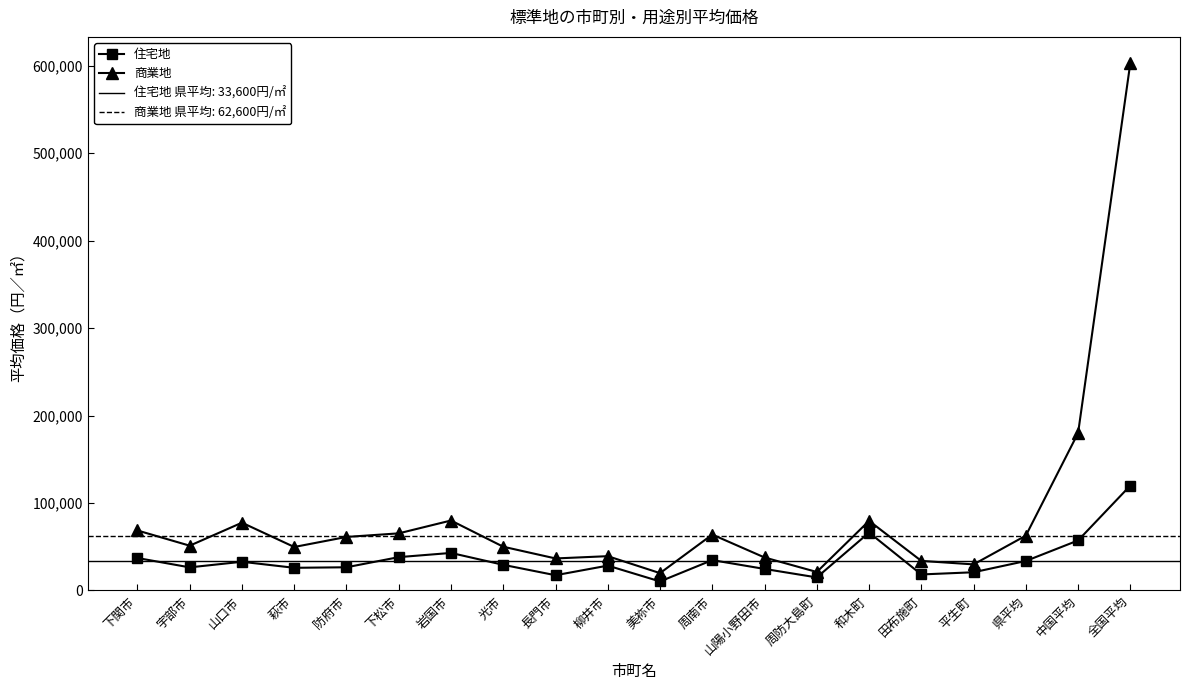

Rank the series by their average value, from lowest to highest.

住宅地, 商業地